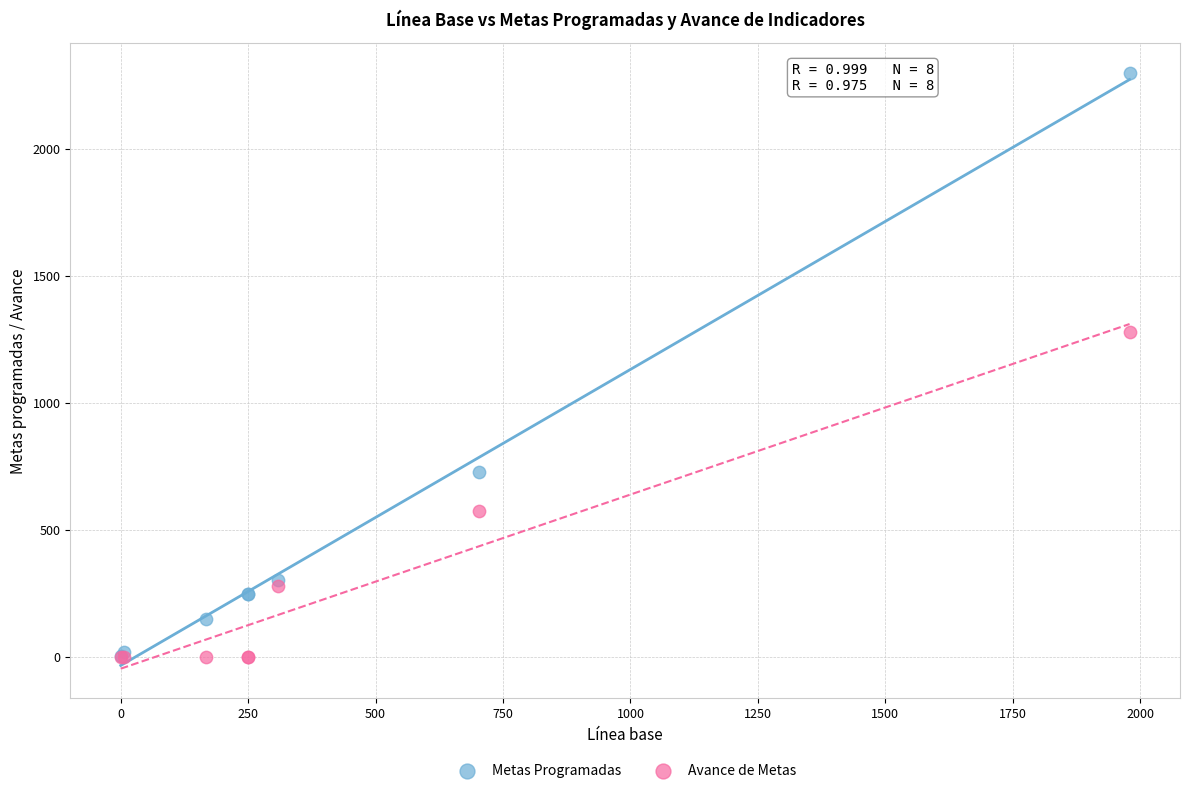

Which series has the largest Y range (max minus min)?

Metas Programadas